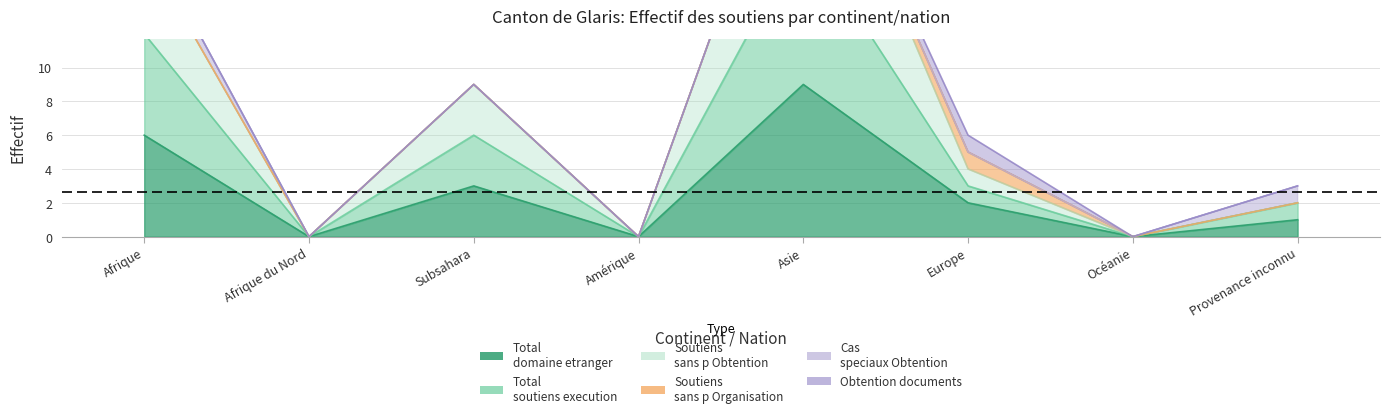

In Total soutiens execution, how many points are lower than both neighbors (excluding endpoints)?

3